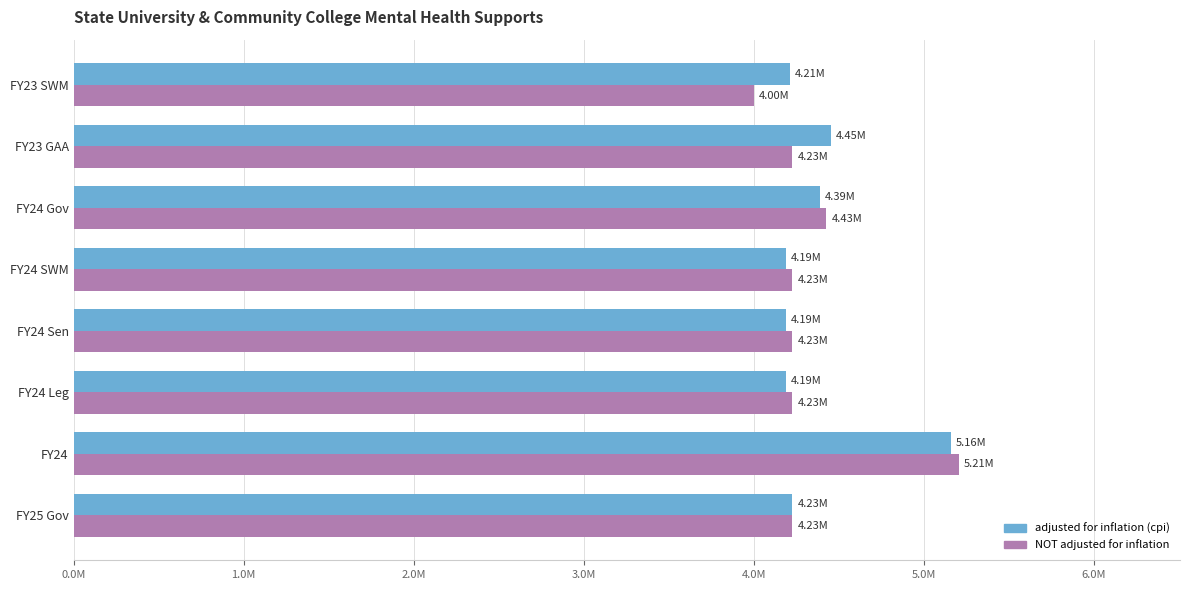

What are all the series names shown in the legend?

adjusted for inflation (cpi), NOT adjusted for inflation